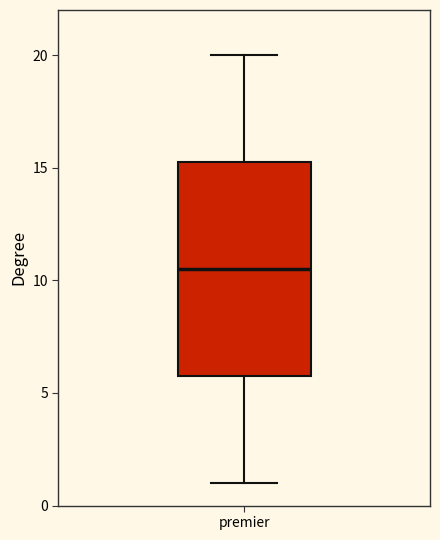

Where is the upper edge of the box for premier on the y-axis? The values are not printed on the chart, so give them approximately, as read against the axis.

15.5